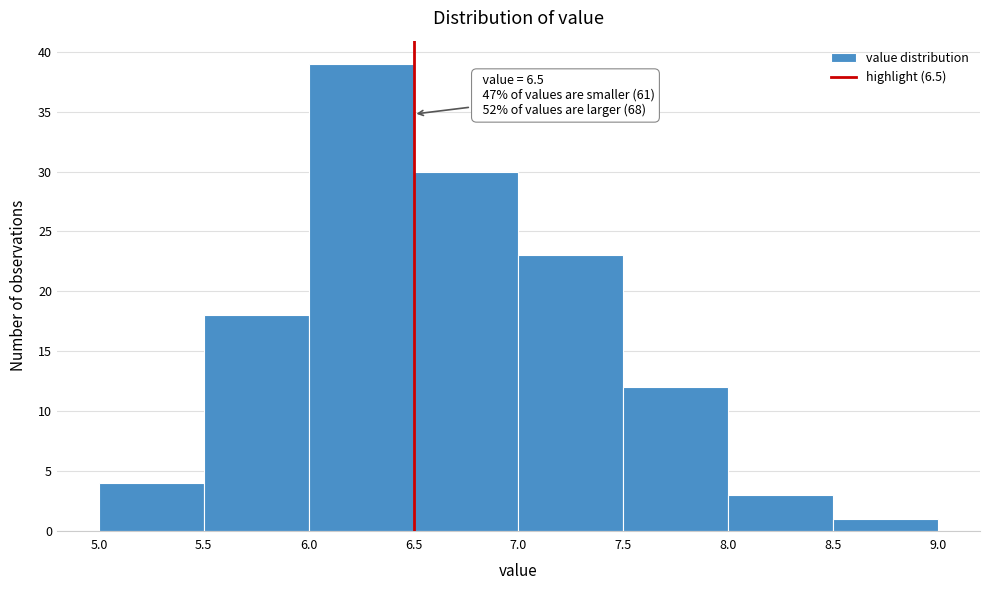

Over which range of the x-axis is the bar tallest?

6.0 to 6.5